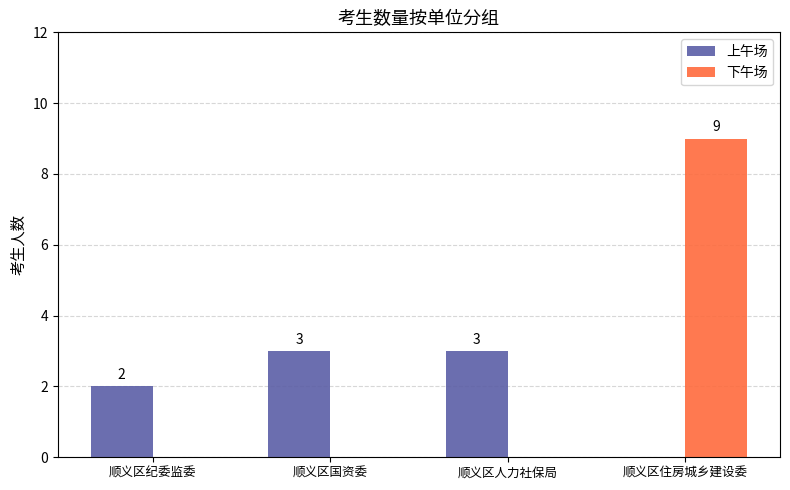

Reading right to left, extract all data points from this chart.

上午场: 顺义区住房城乡建设委=0	顺义区人力社保局=3	顺义区国资委=3	顺义区纪委监委=2
下午场: 顺义区住房城乡建设委=9	顺义区人力社保局=0	顺义区国资委=0	顺义区纪委监委=0